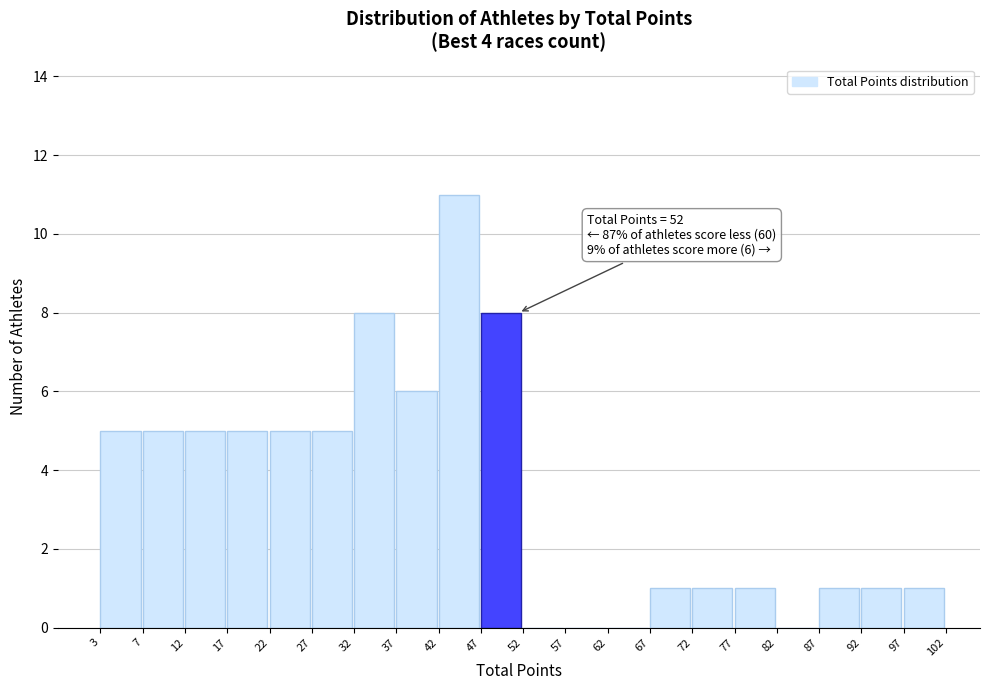

Over which range of the x-axis is the bar tallest?

42 to 47